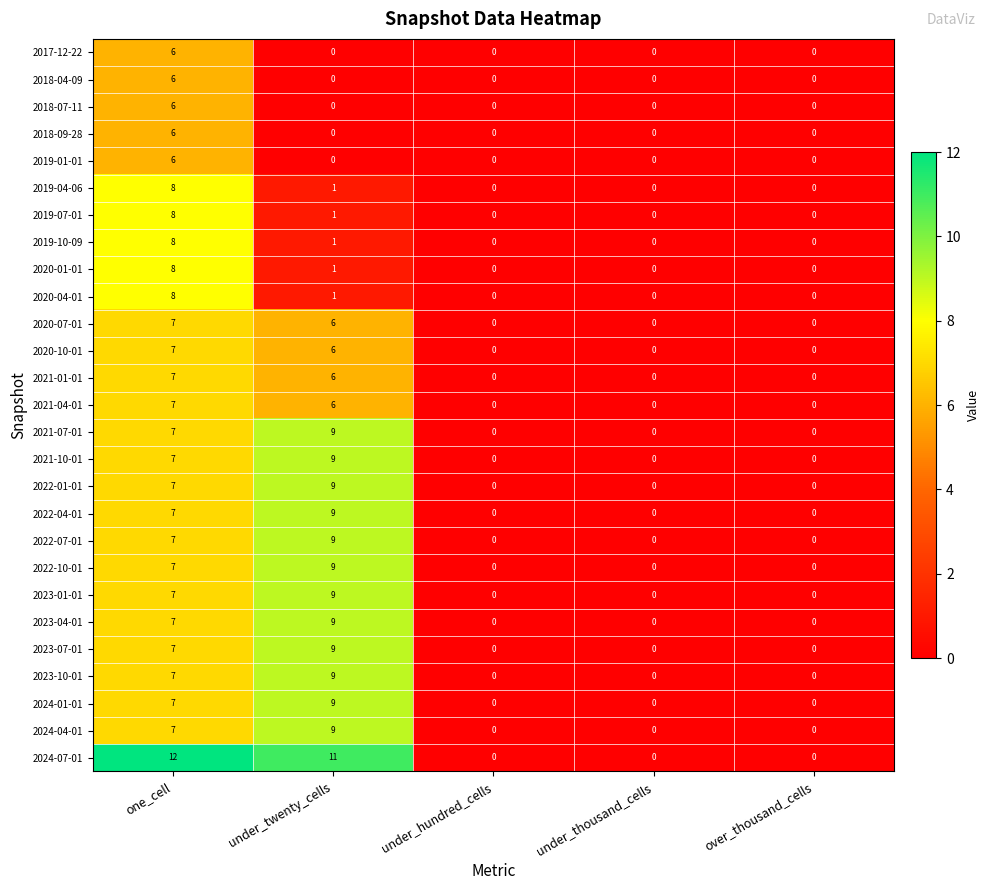

What is the maximum value shown in the chart?

12